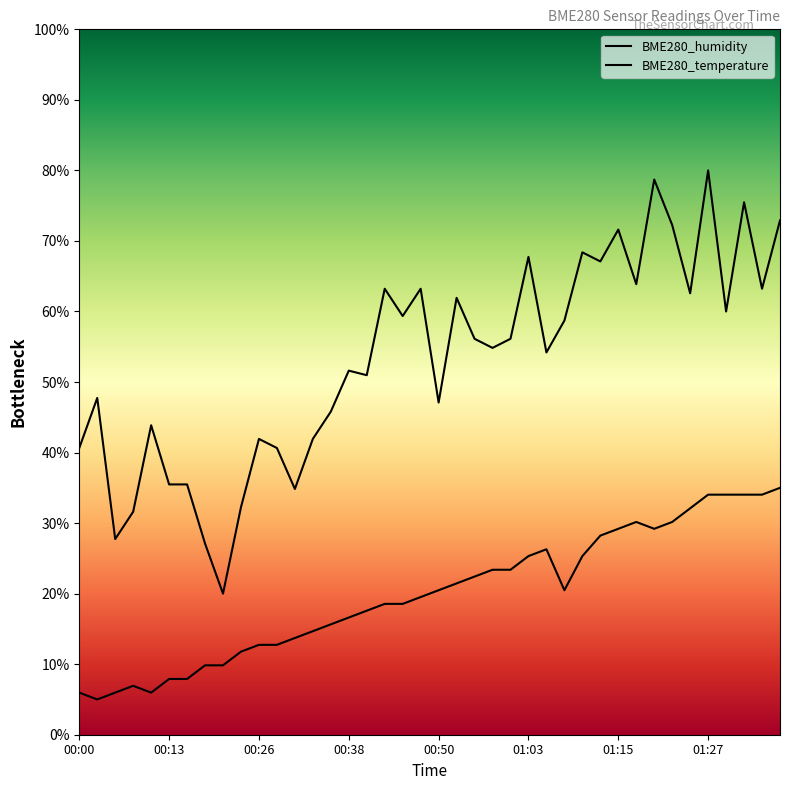

The value of BME280_humidity at 00:08 is 47.1. True or false?

False